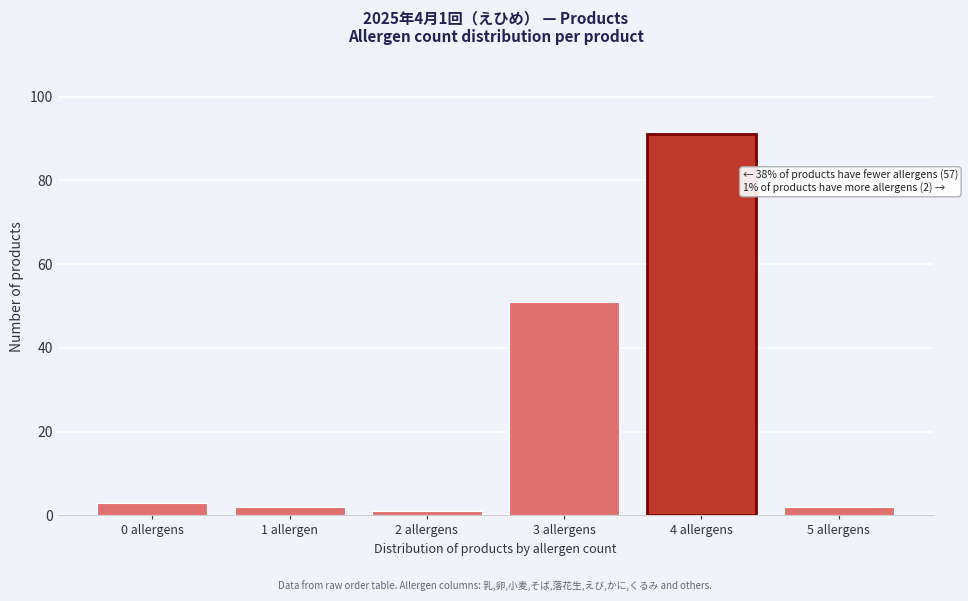

Reading left to right, list all the values displayed in this chart.

0 allergens=3	1 allergen=2	2 allergens=1	3 allergens=51	4 allergens=91	5 allergens=2